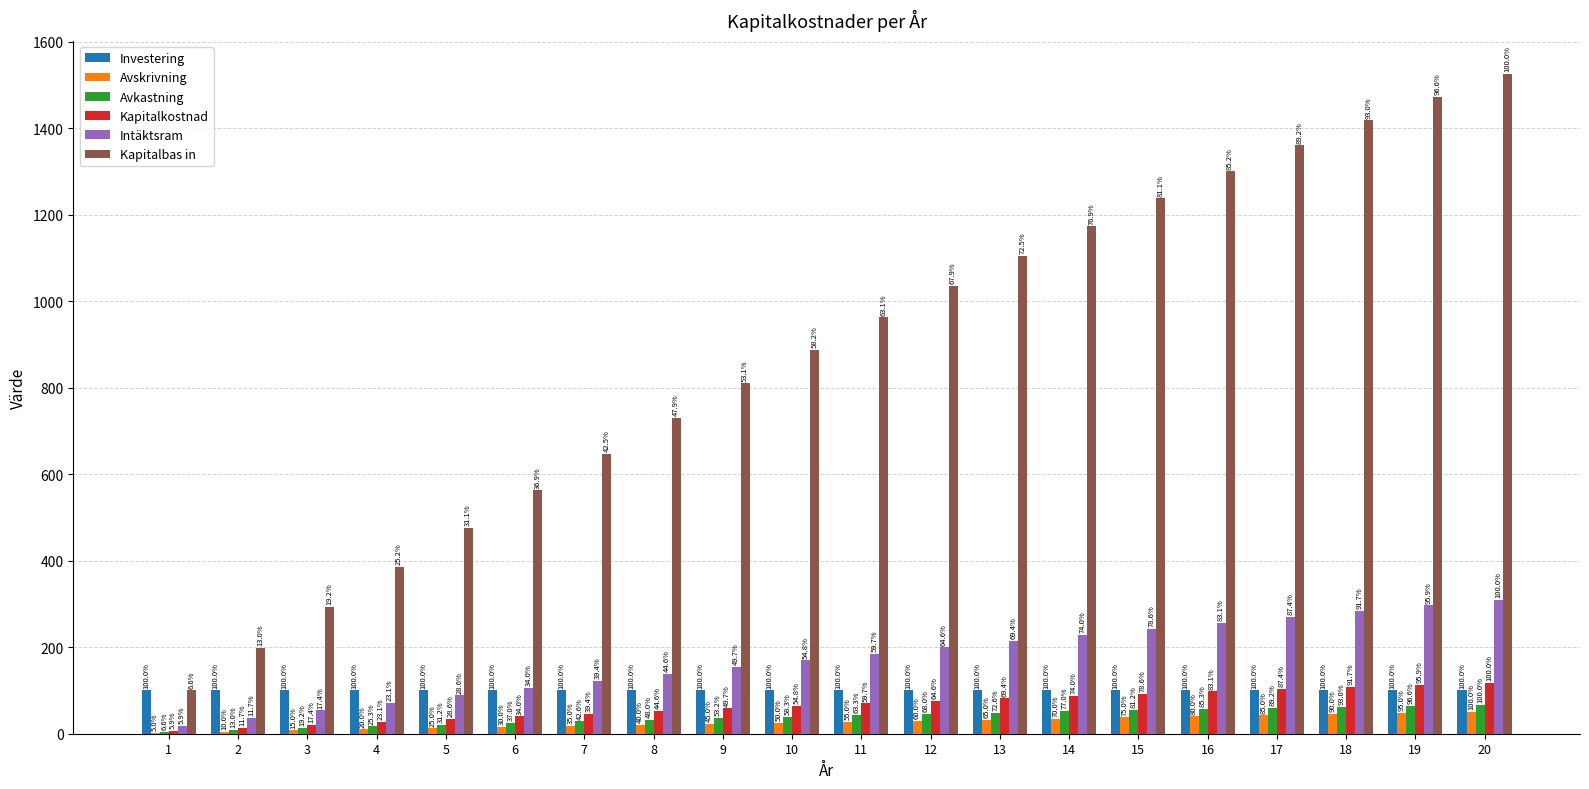

Which series has the largest total across all categories?

Kapitalbas in